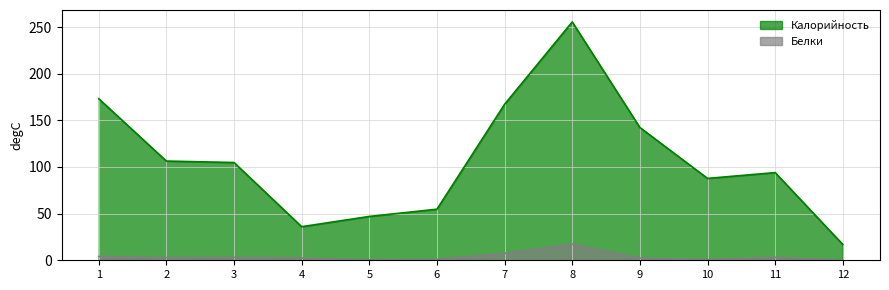

How many values in the Калорийность series exceed 104?

6